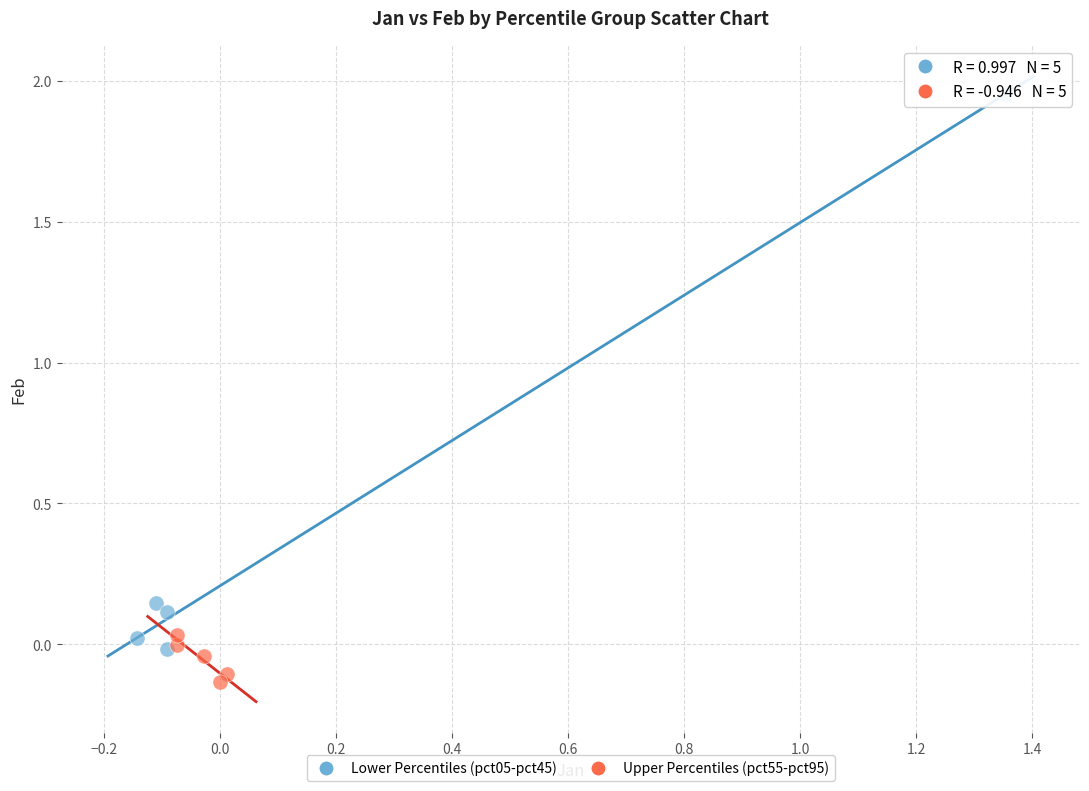

Which series contains the highest Y value?

Lower Percentiles (pct05-pct45)